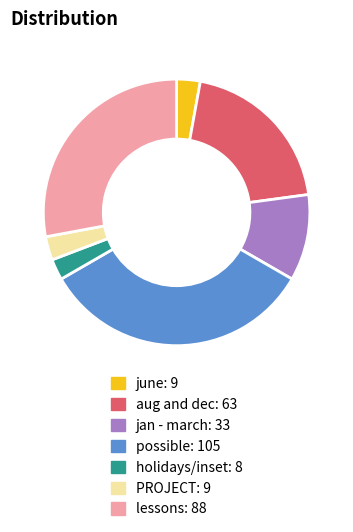

What is the ratio of the value at jan - march to the value at lessons?

0.4